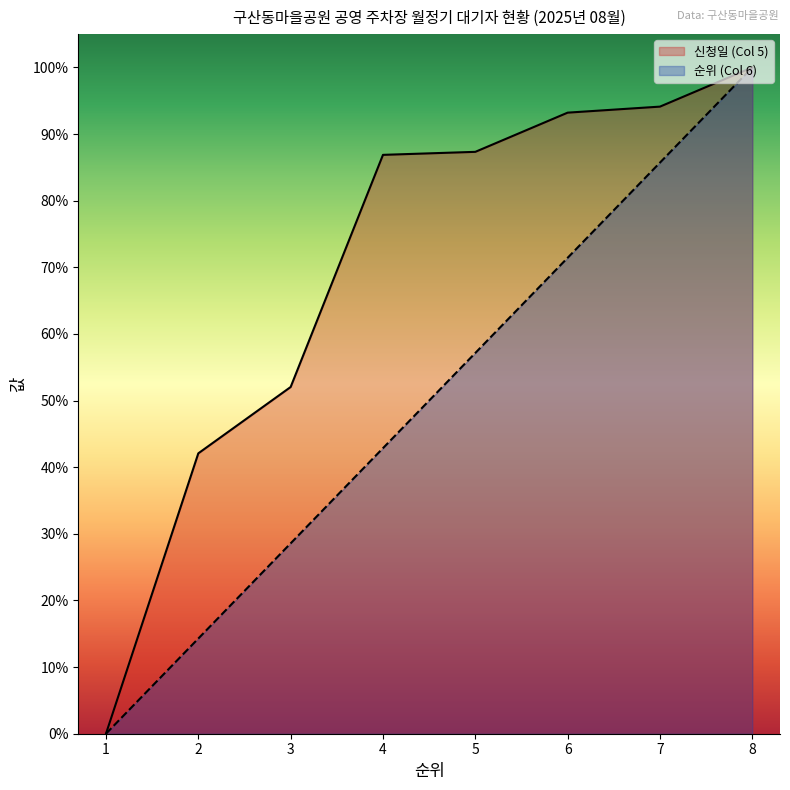

How many values in the 순위 (Col 6) series exceed 57?

4